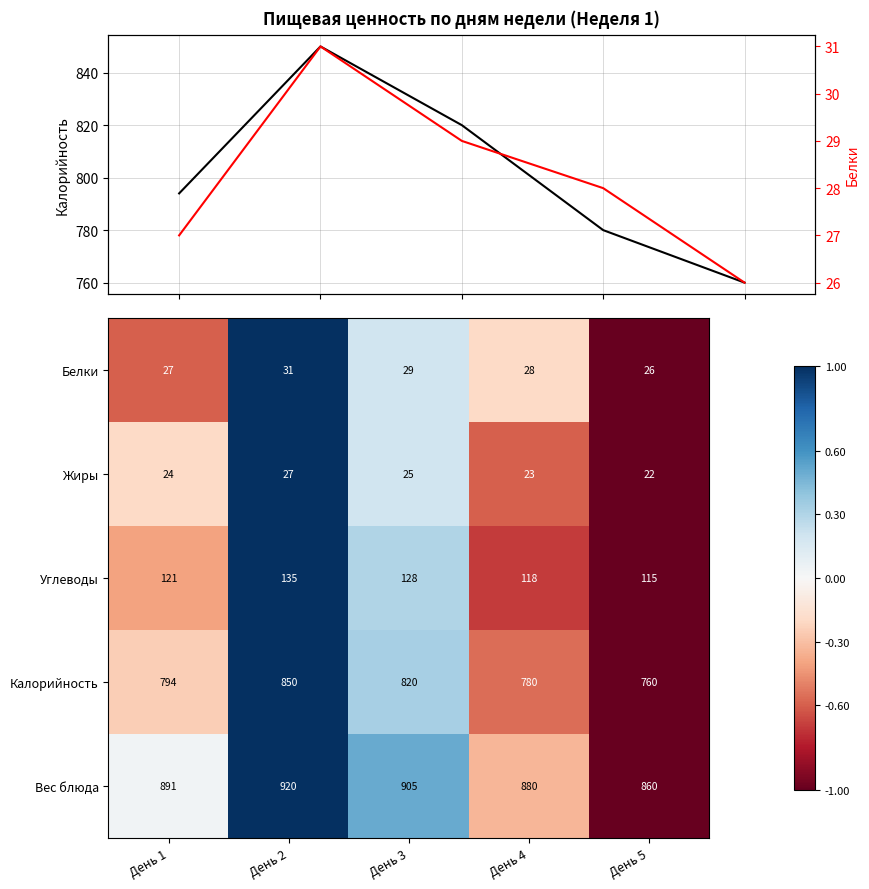

Where does the Калорийность series first go above 794?

День 2